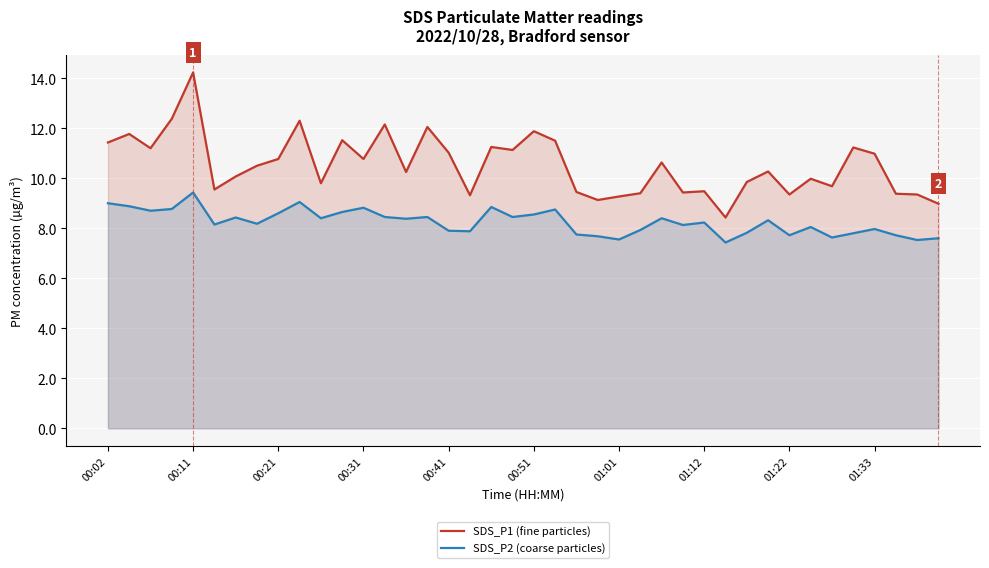

Which series has the widest spread of values?

SDS_P1 (fine particles)